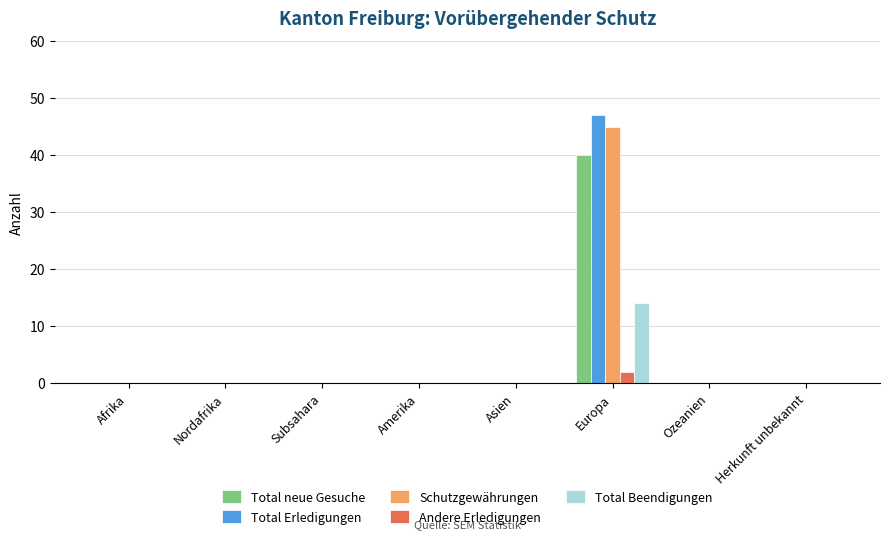

The value of Total Beendigungen at Europa is 14. True or false?

True